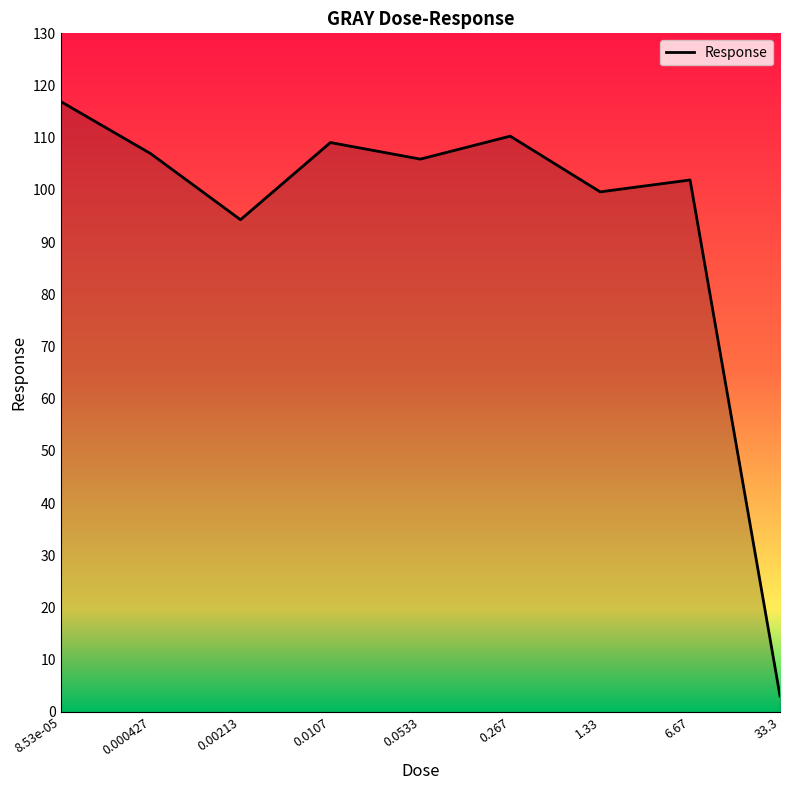

Rank the categories by value from highest to lowest.

8.53e-05, 0.267, 0.0107, 0.000427, 0.0533, 6.67, 1.33, 0.00213, 33.3